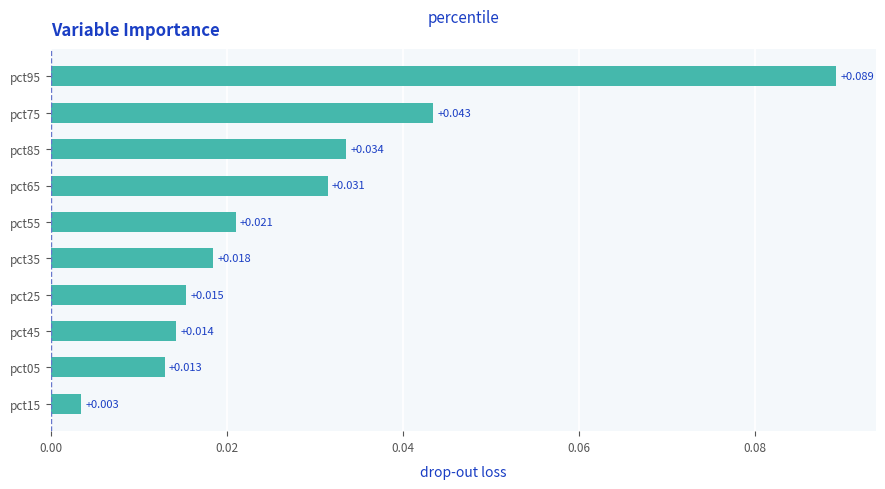

What is the maximum value shown in the chart?

0.1